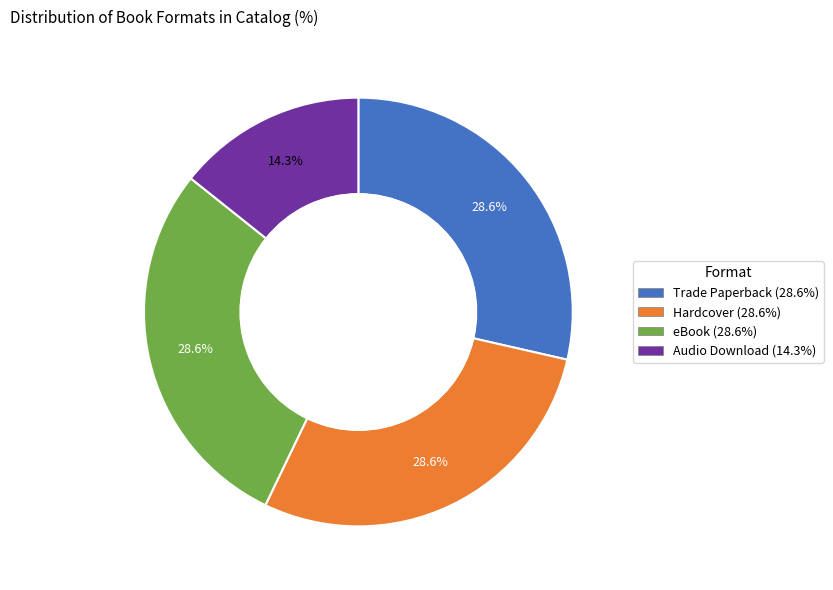

Does Audio Download represent more than half of the total?

No